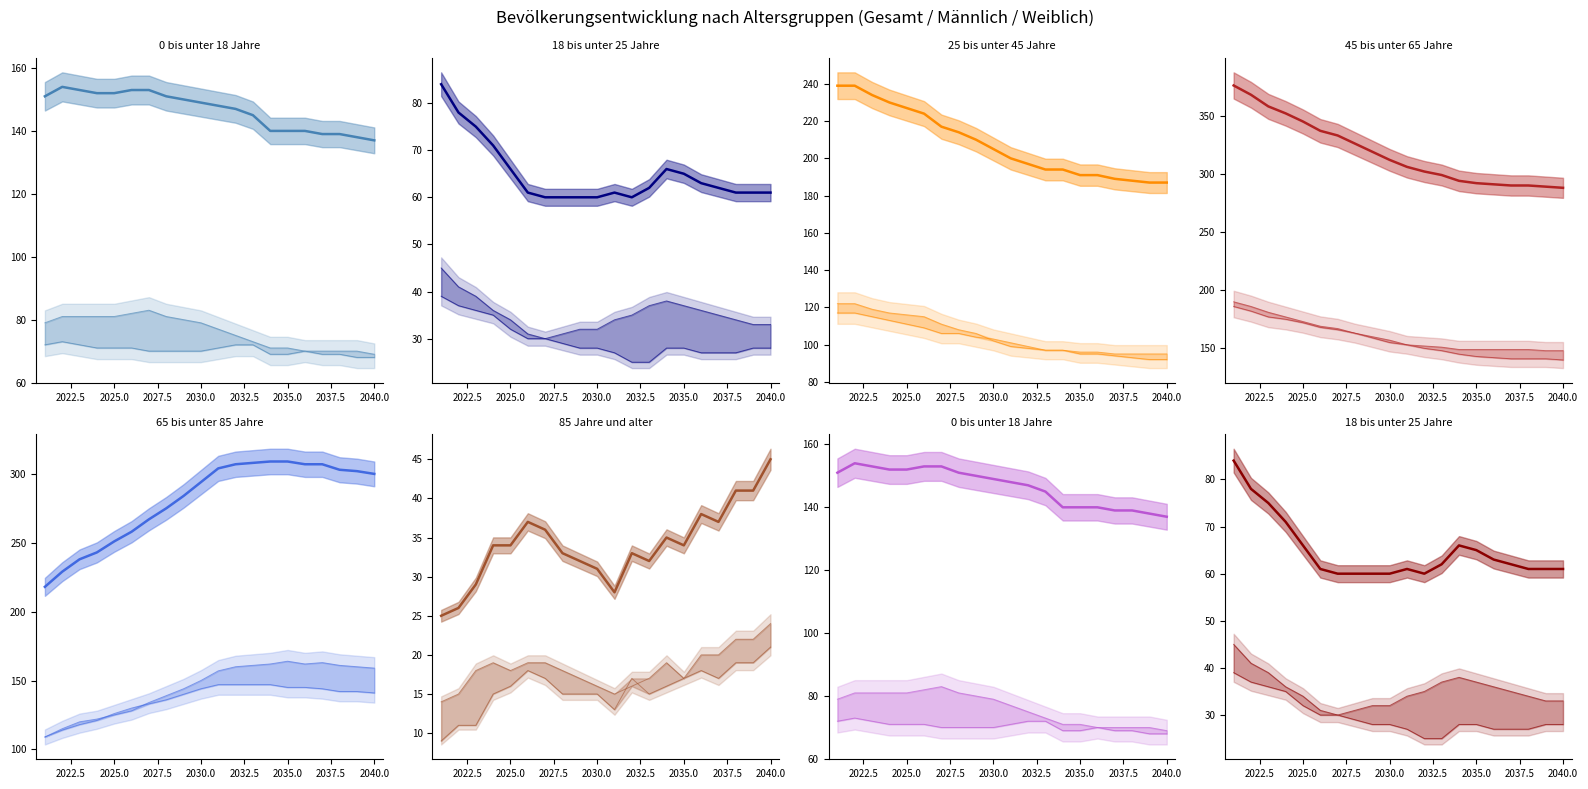

Which category has the lowest value in the 45 bis unter 65 Jahre series?

2040